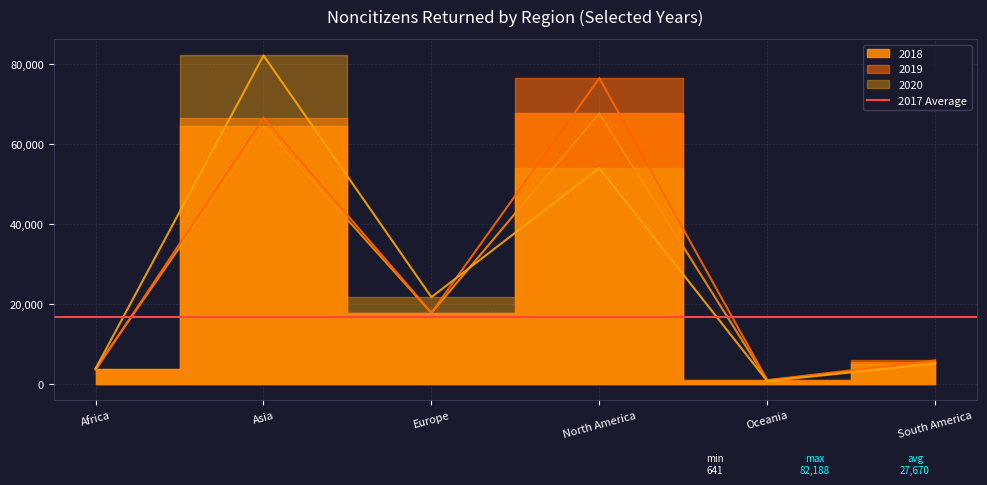

Rank the categories by 2020 value from lowest to highest.

Oceania, Africa, South America, Europe, North America, Asia